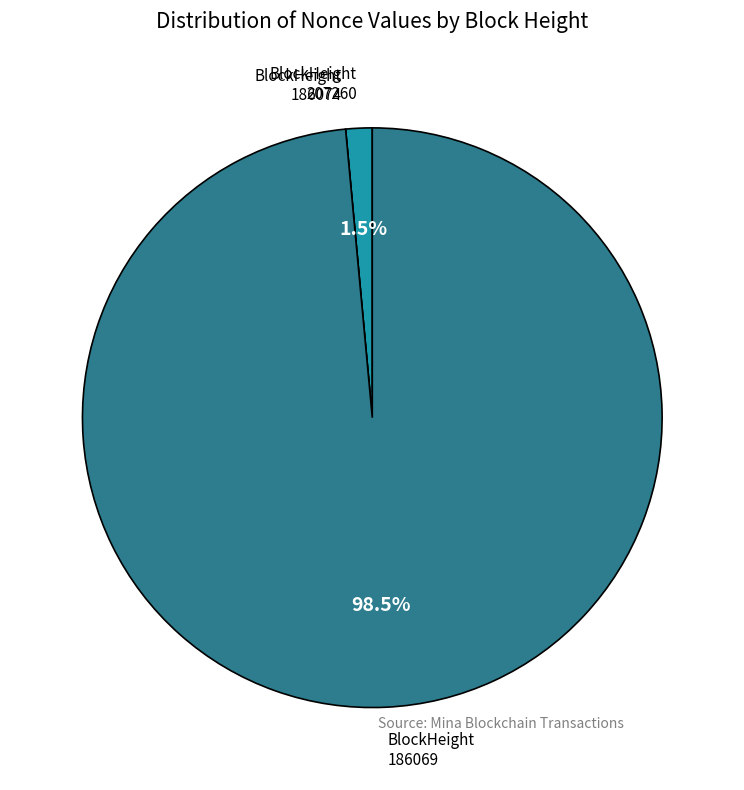

Does any single category account for the majority?

Yes